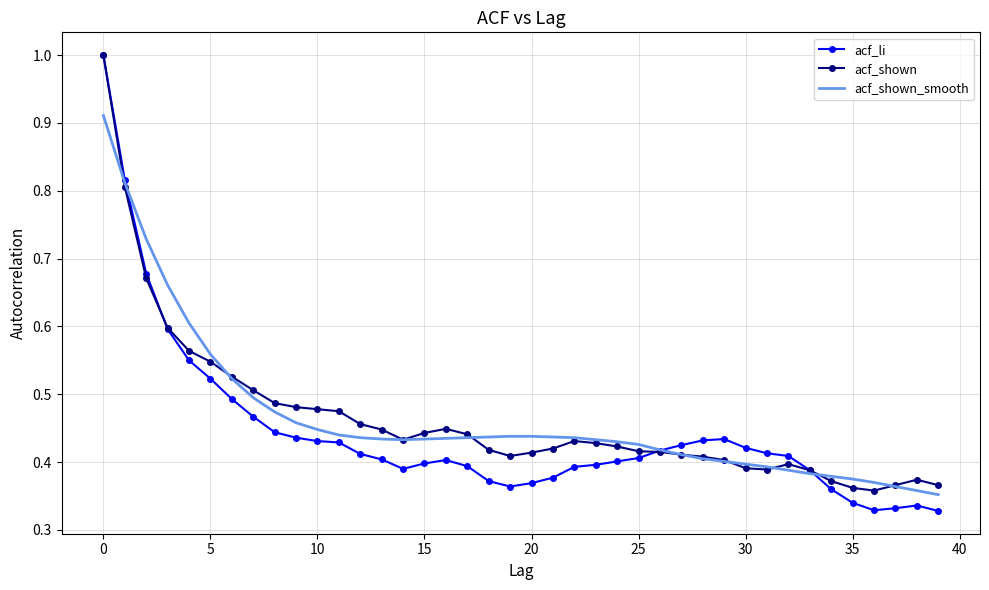

Which series has the largest range (max minus min)?

acf_li